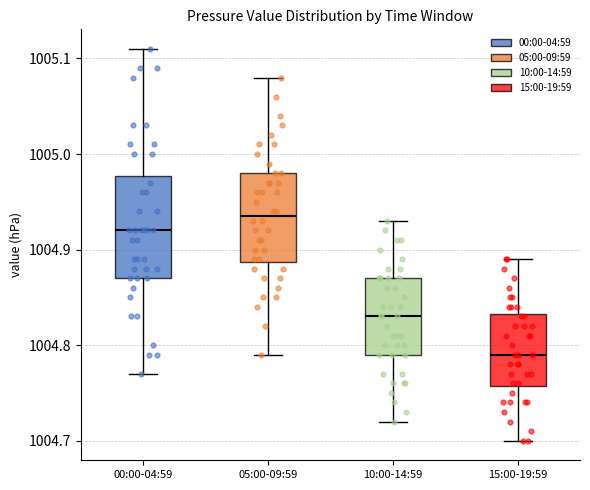

Reading left to right, transcribe this box plot: for each box, give where its median line is, the range the box spans, and where its two whiskers end, as read against the y-axis. The values are not printed on the chart, so give them approximately, as read against the axis.

00:00-04:59: median 1004.92, box 1004.87 to 1004.98, whiskers 1004.77 to 1005.11
05:00-09:59: median 1004.94, box 1004.89 to 1004.98, whiskers 1004.79 to 1005.08
10:00-14:59: median 1004.83, box 1004.79 to 1004.87, whiskers 1004.72 to 1004.93
15:00-19:59: median 1004.79, box 1004.76 to 1004.83, whiskers 1004.70 to 1004.89